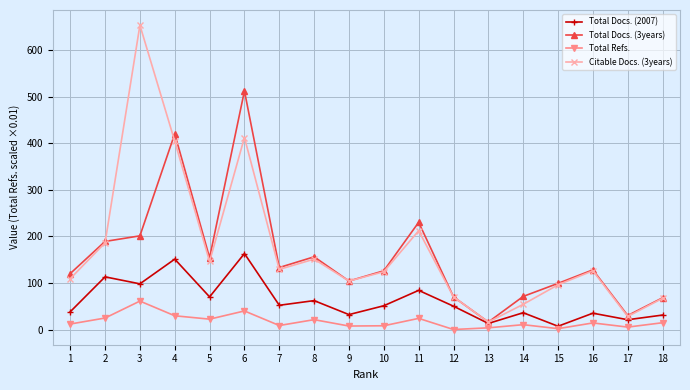

Count the number of categories in the chart.

18